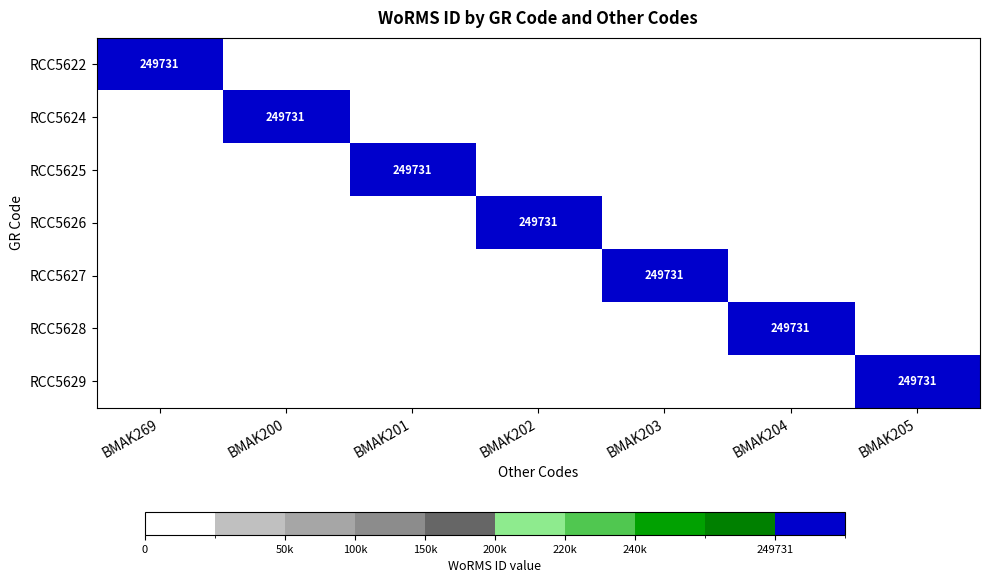

At how many categories does at least one series exceed 128647?

7